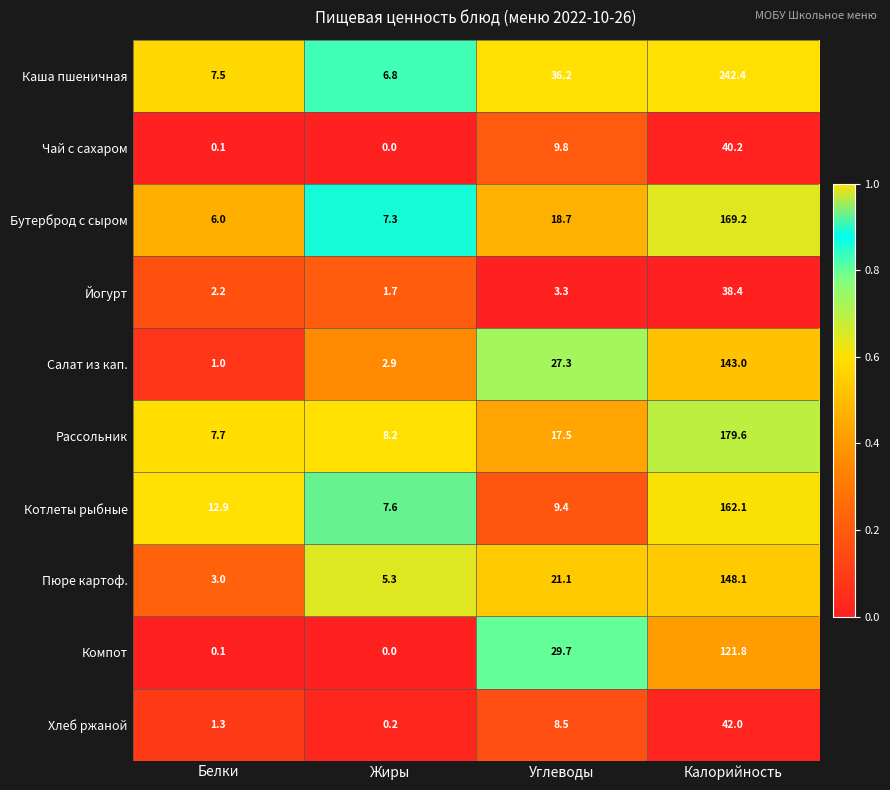

True or false: Бутерброд с сыром has a value of 8.6 at Углеводы.

False